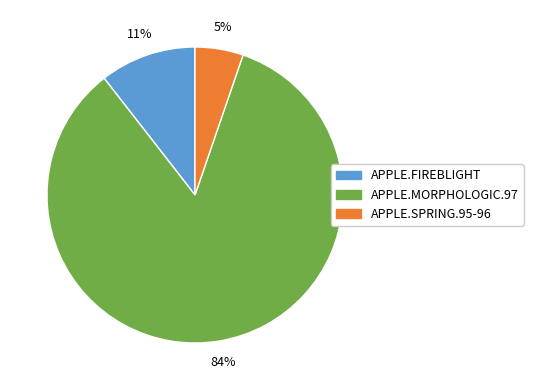

To the nearest percent, what is the combined percentage of APPLE.SPRING.95-96 and APPLE.FIREBLIGHT?

16%